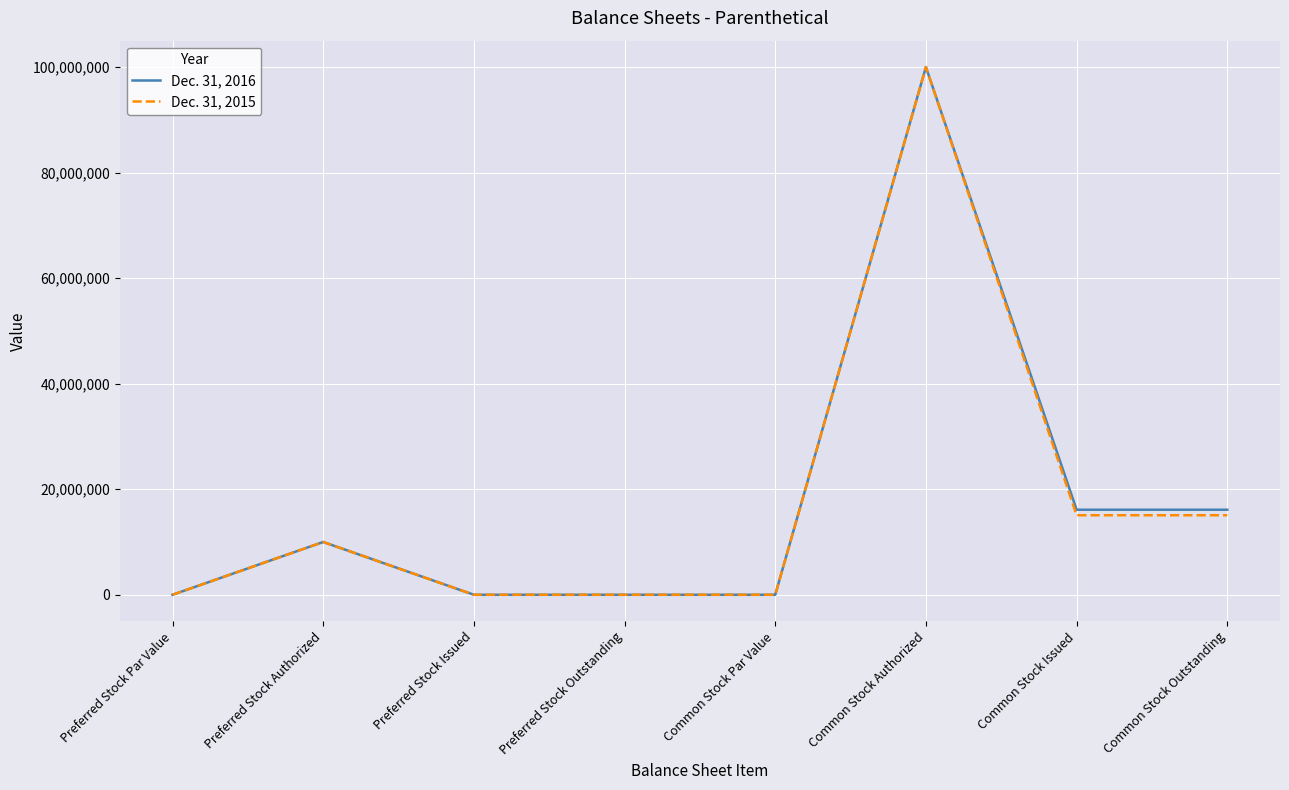

The Dec. 31, 2015 series shows 0 at Preferred Stock Outstanding. True or false?

True